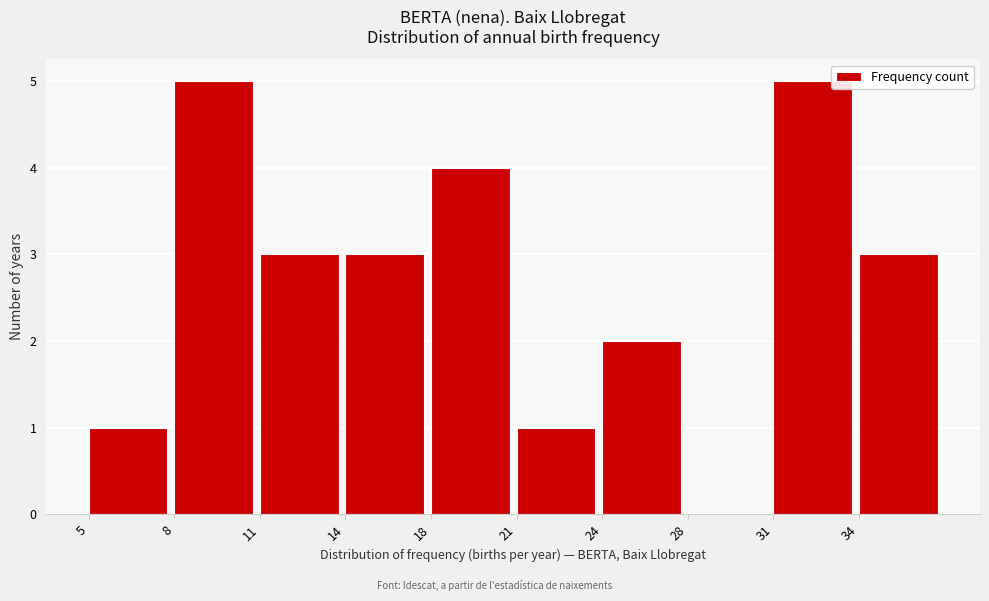

Reading left to right, what are all the values shown in this chart?

5=1	8=5	11=3	14=3	18=4	21=1	24=2	28=0	31=5	34=3